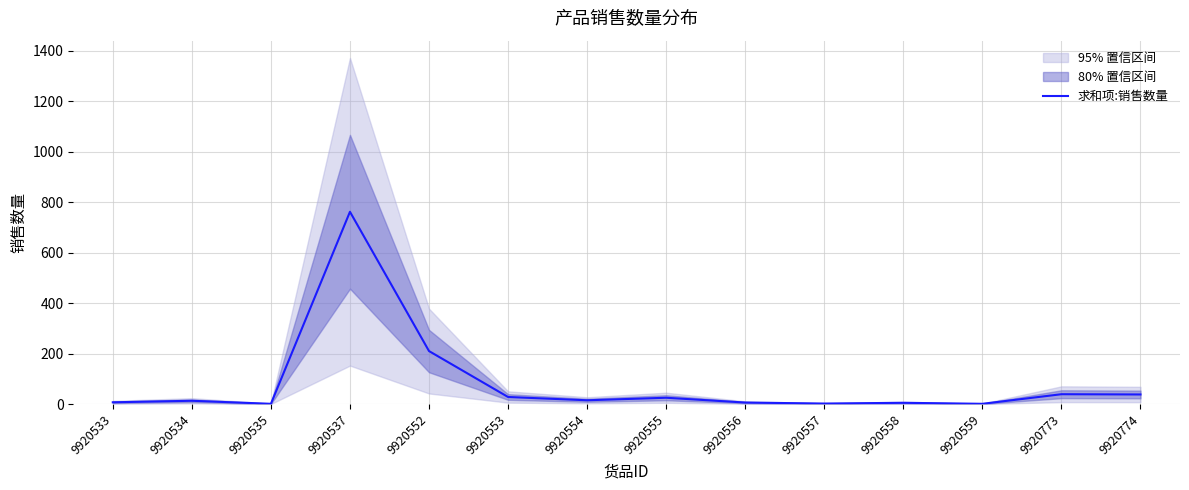

How many lines are shown in the chart?

1